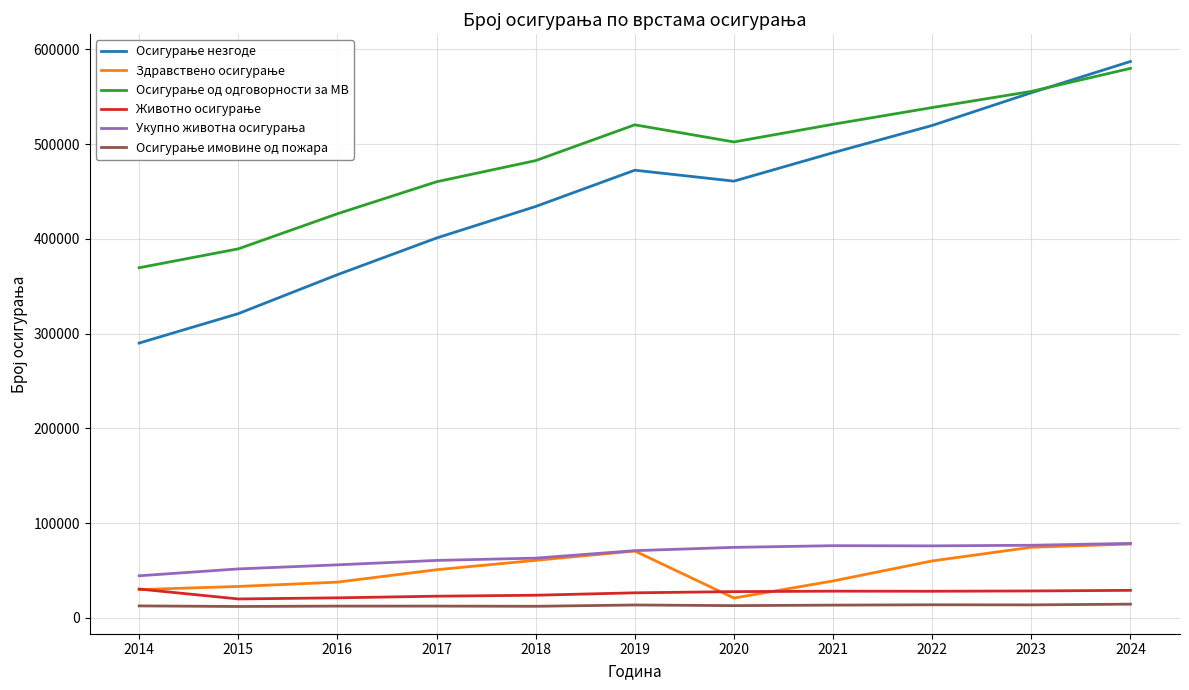

What is the maximum value shown in the chart?

587291